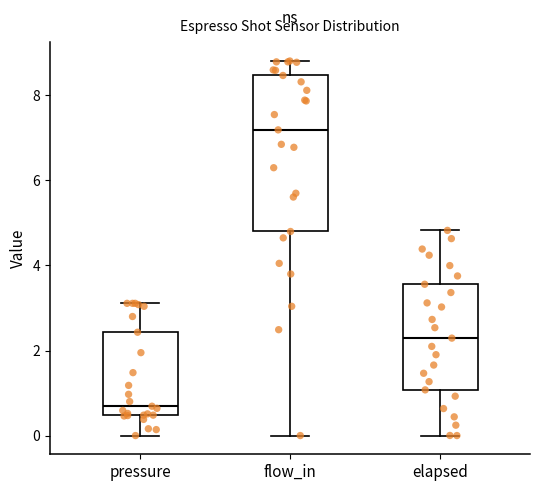

Which box's median line is the lowest?

pressure